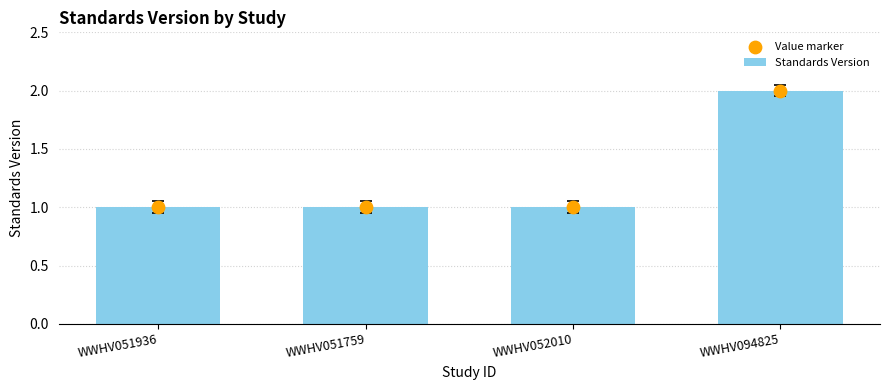

Which series has the largest total across all categories?

Standards Version